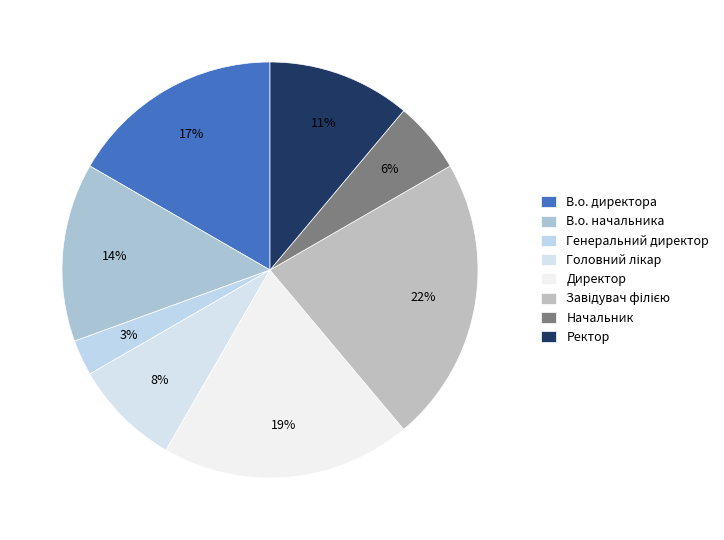

To the nearest percent, what is the difference between the largest and smallest slice percentages?

19%